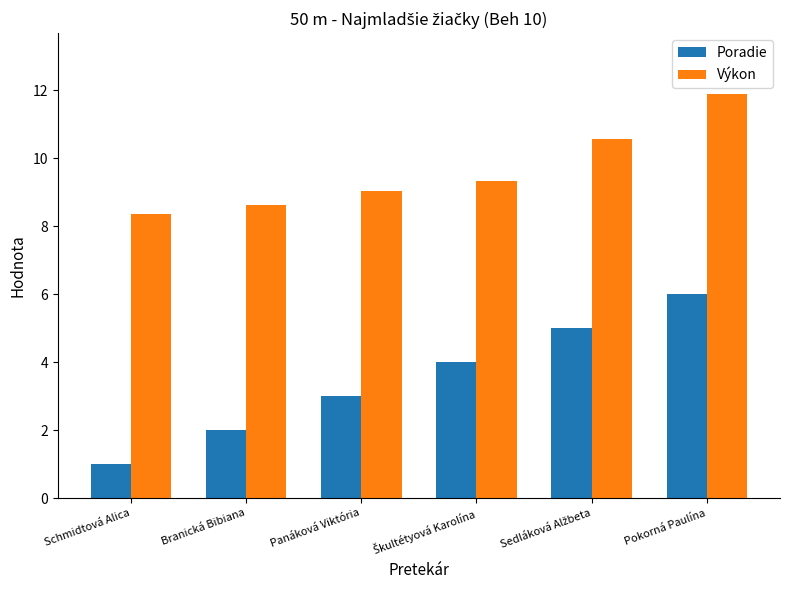

Are the bars horizontal?

No